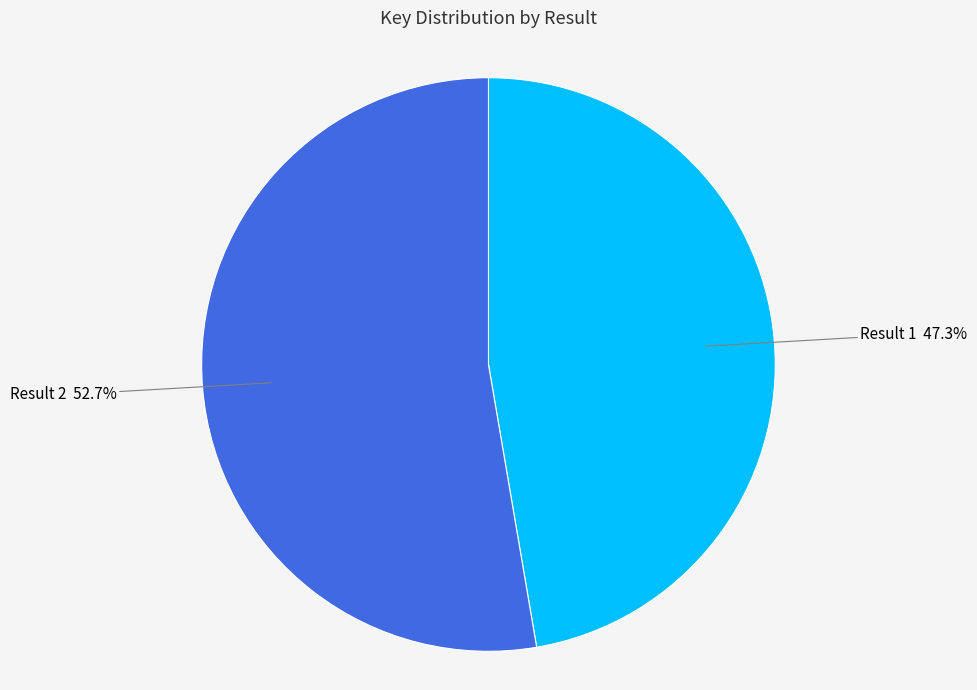

Which category has the smallest portion of the pie?

Result 1 47.3%